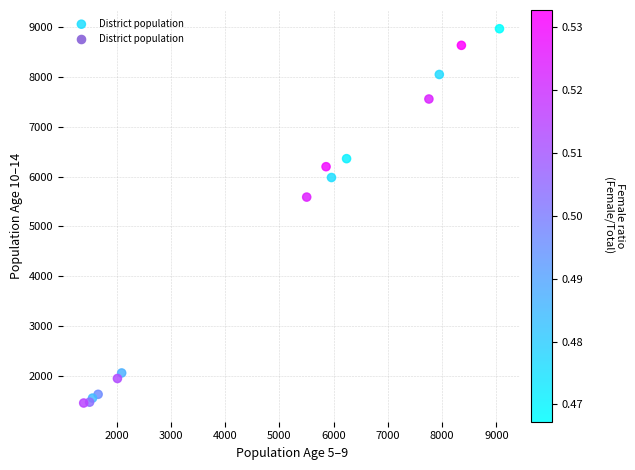

What Y value in the scatter plot is closest to 5212?

5588